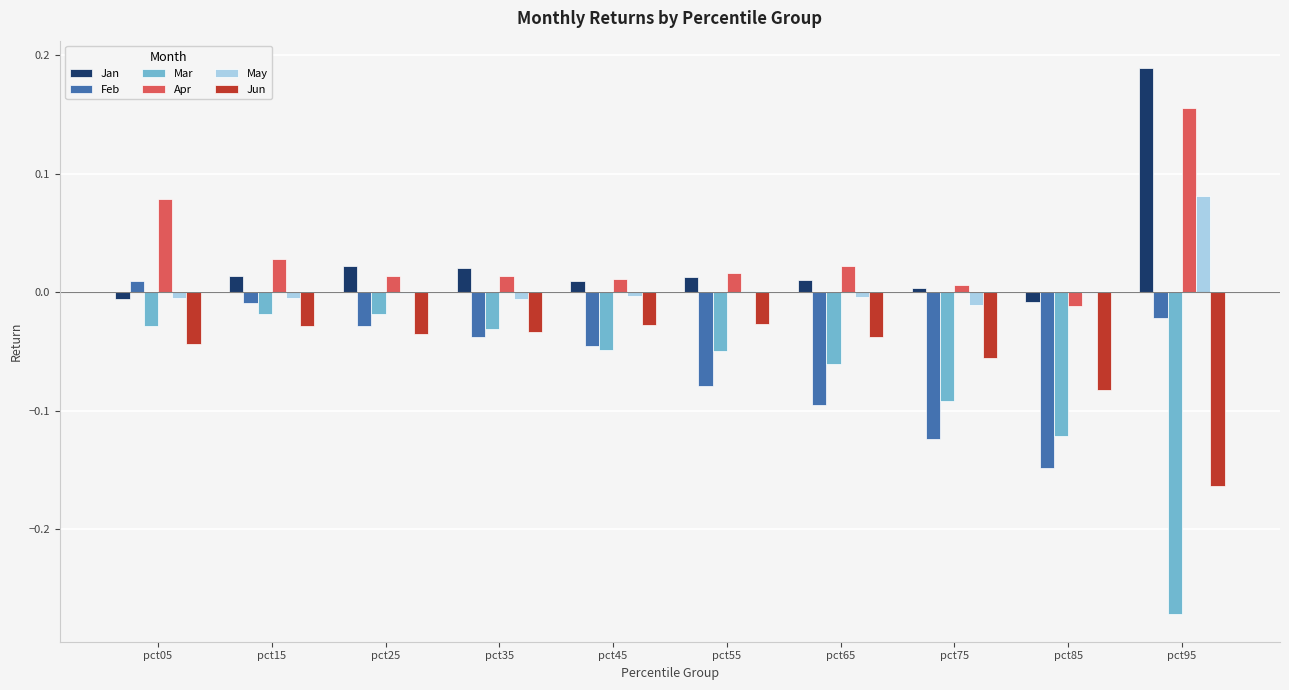

Count the number of data series in this chart.

6